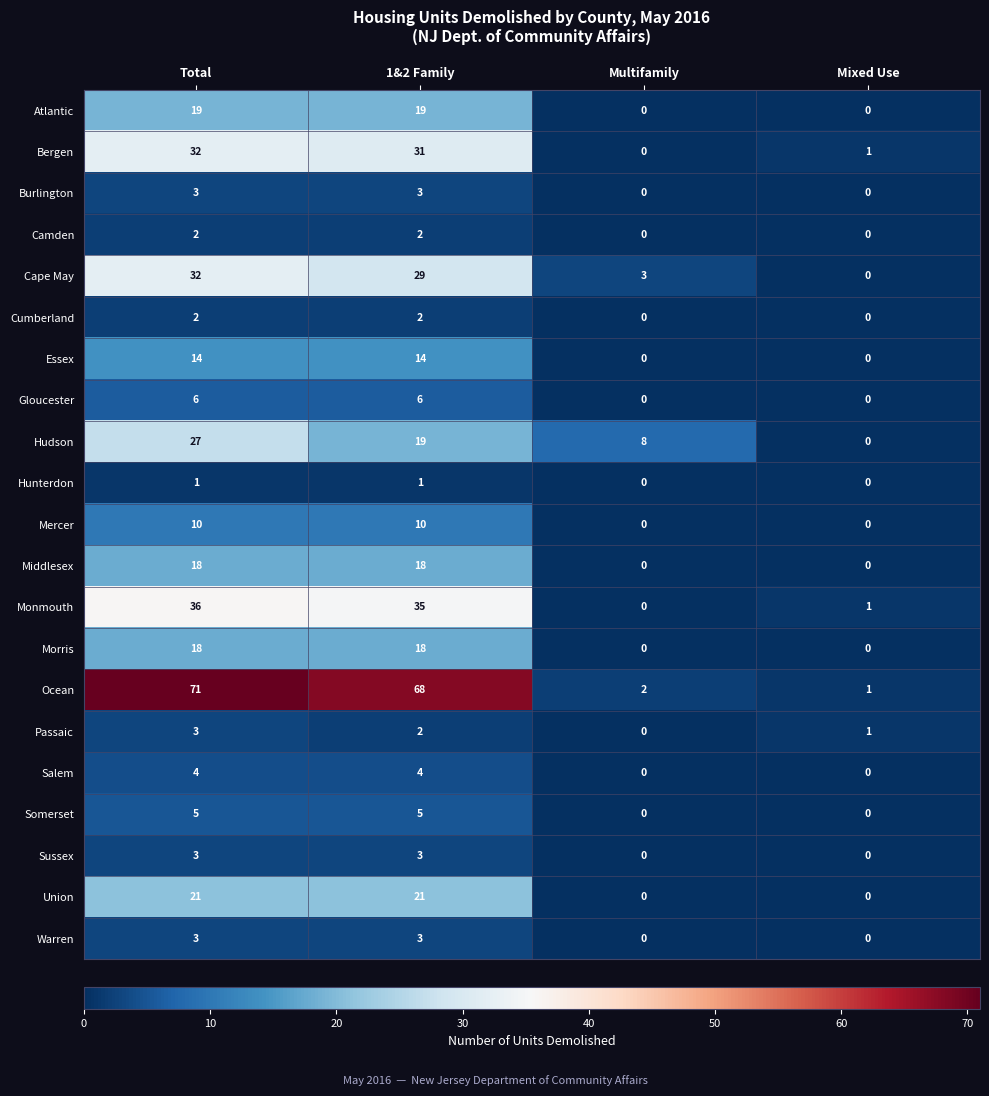

What is the approximate value of Ocean at Total, to the nearest 5?

70